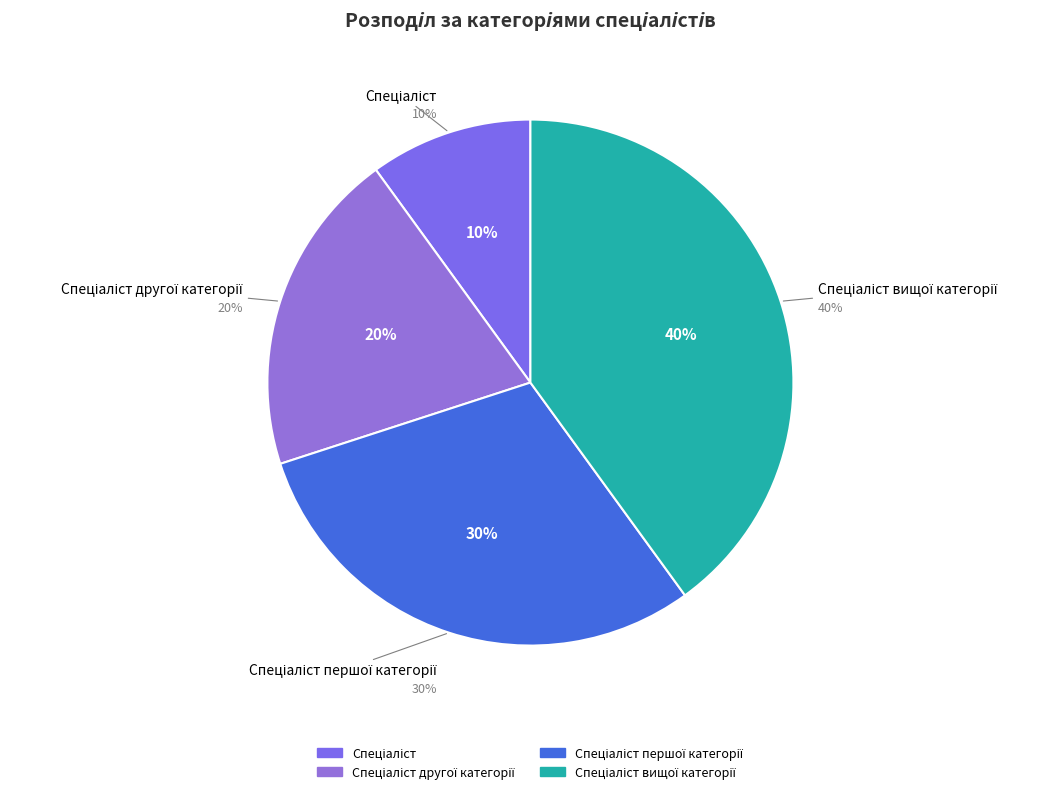

Is there a majority slice in this chart?

No